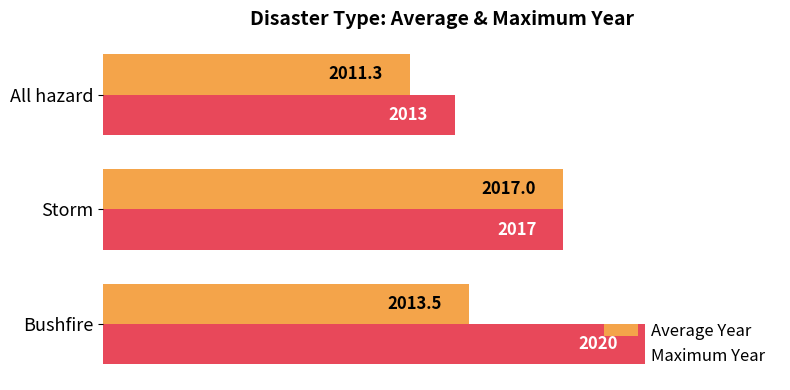

List the series in order of their peak value, highest first.

Maximum Year, Average Year